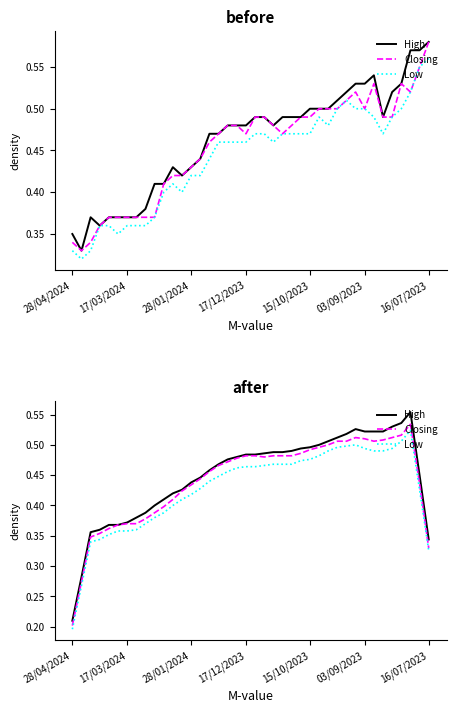

What are all the series names shown in the legend?

High, Closing, Low